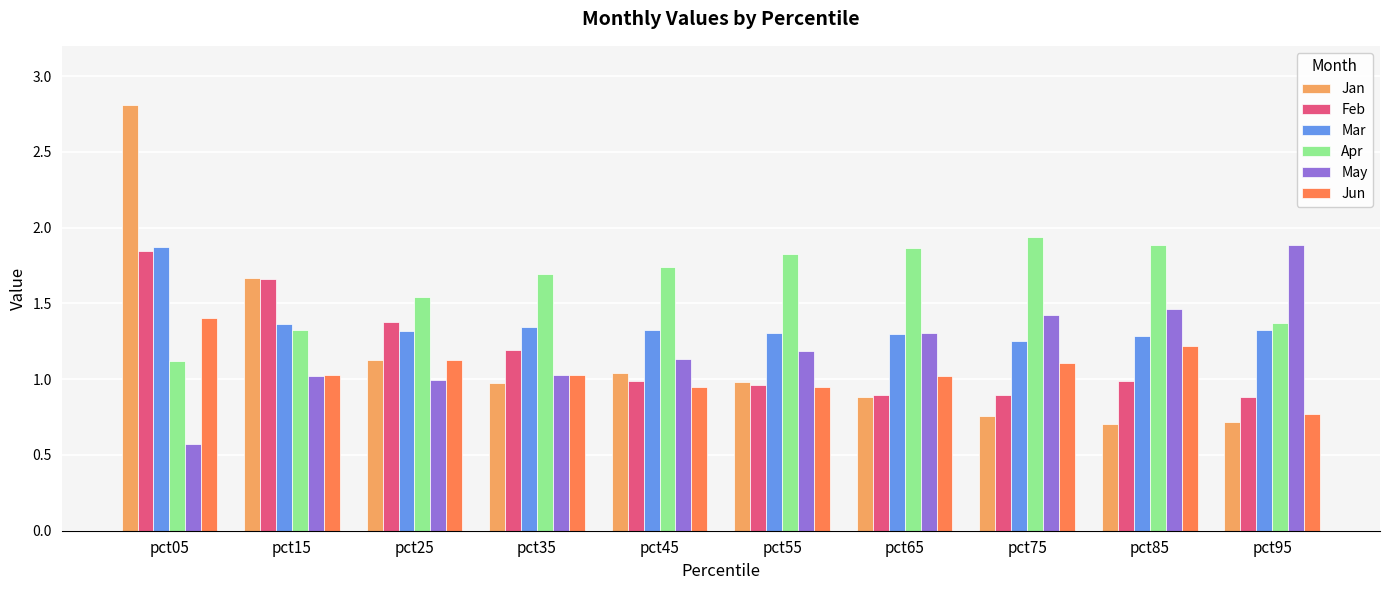

What is the minimum value for Jan?

0.7